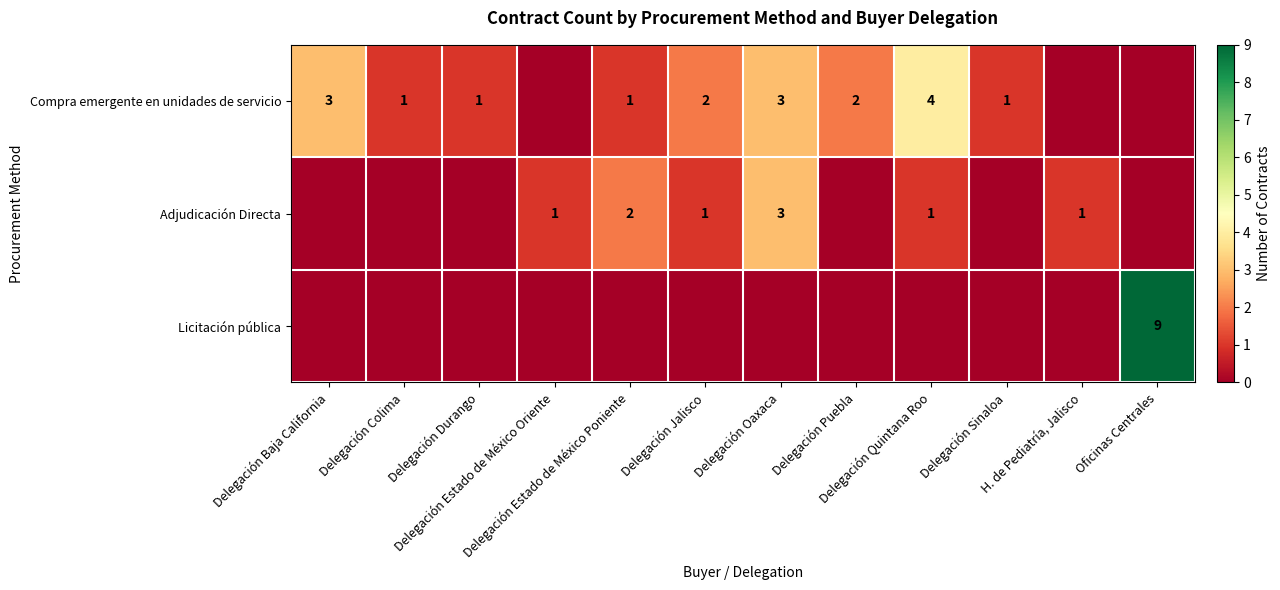

What is the spread (max minus min) of values at Oficinas Centrales?

9